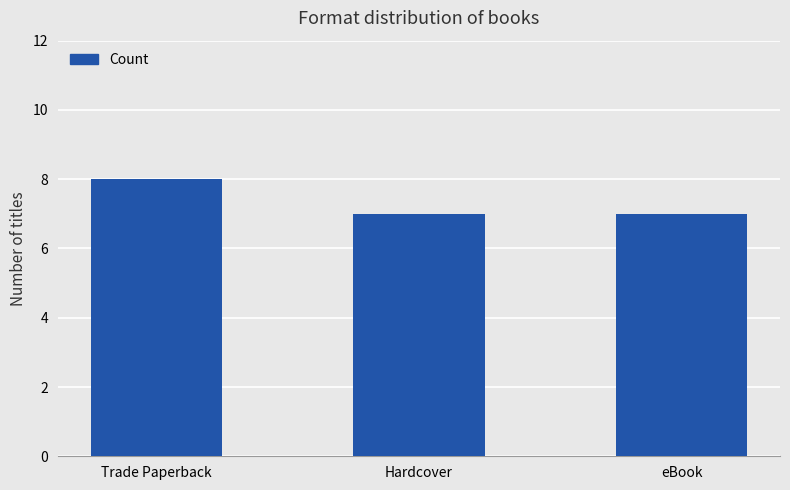

What is the label of the 3rd bar from the left?

eBook